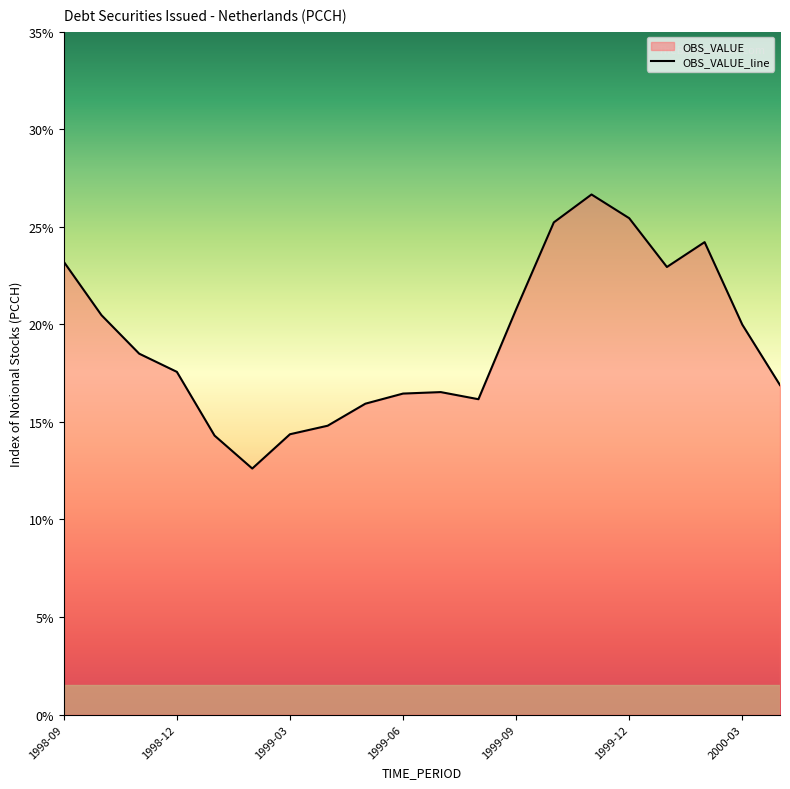

How many categories are shown in the chart?

20